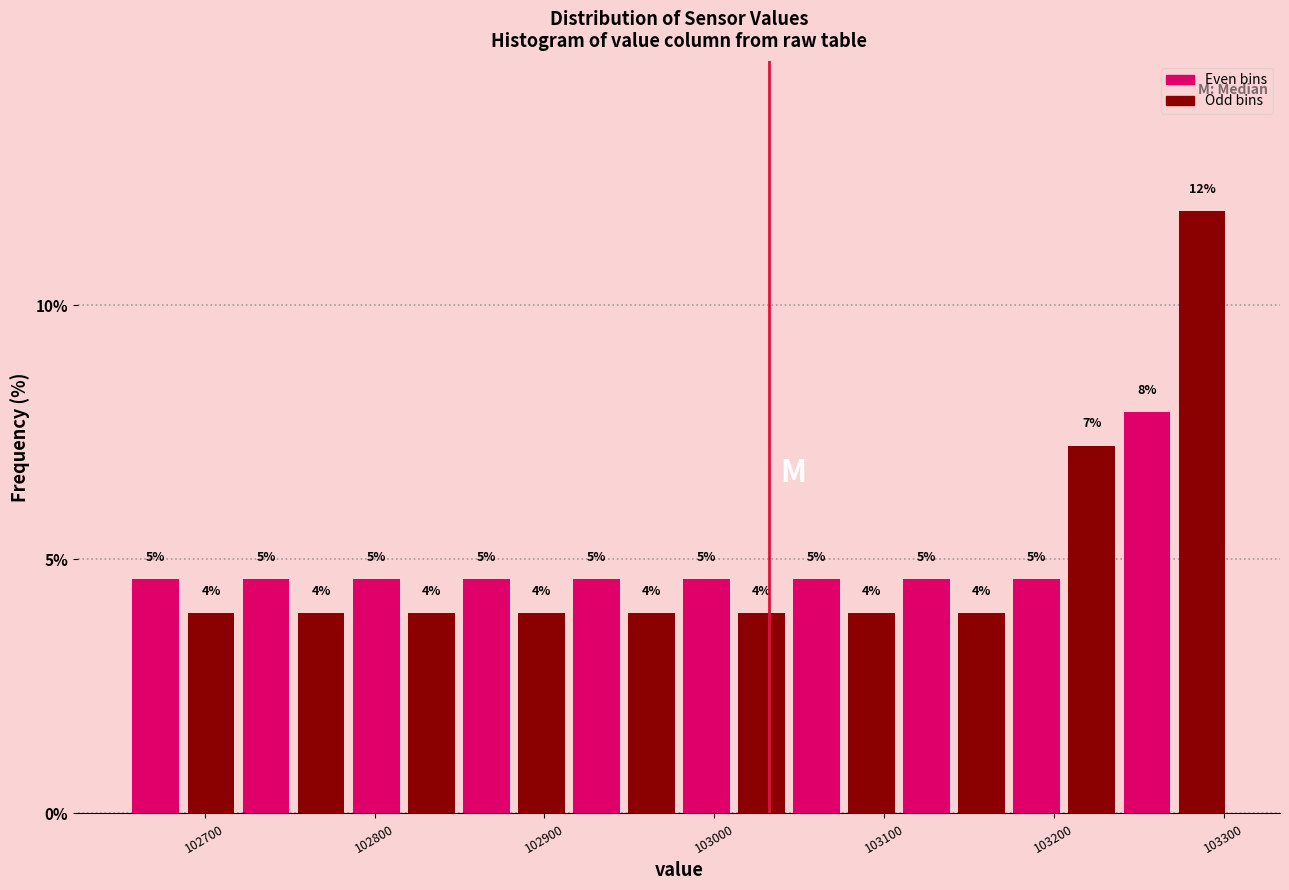

Read against the x-axis, roughly where is the centre of the tallest bar?

103290